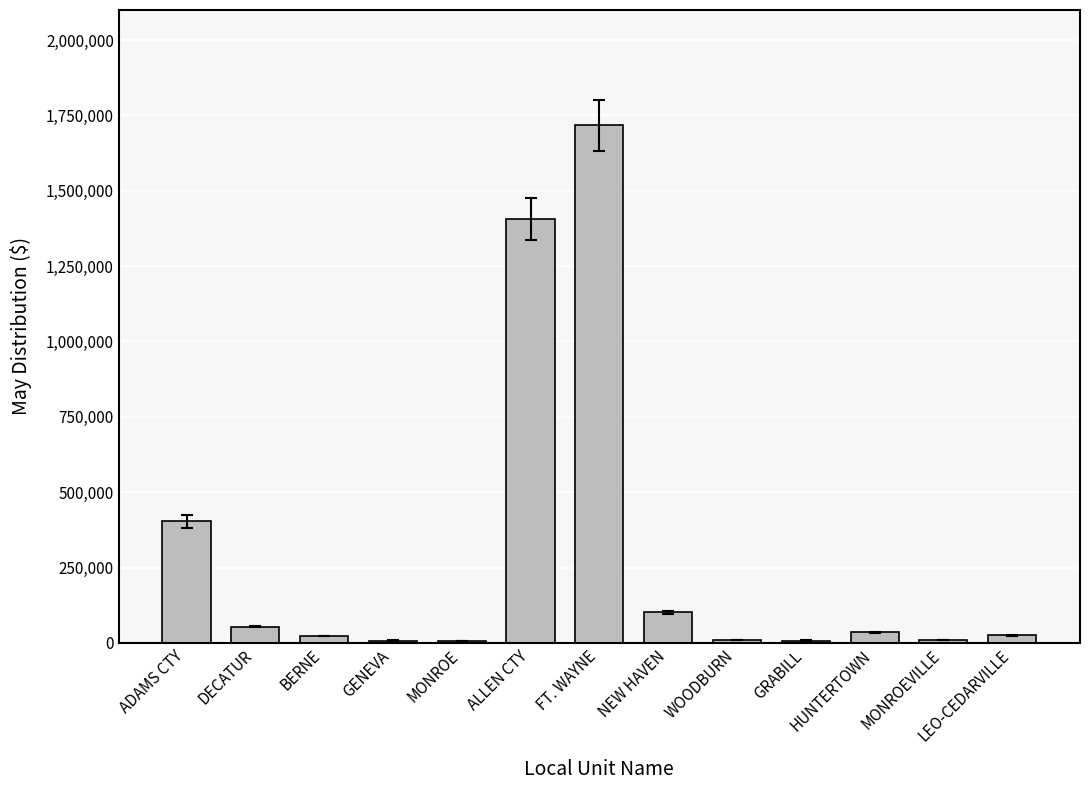

Between NEW HAVEN and MONROE, which is larger?

NEW HAVEN